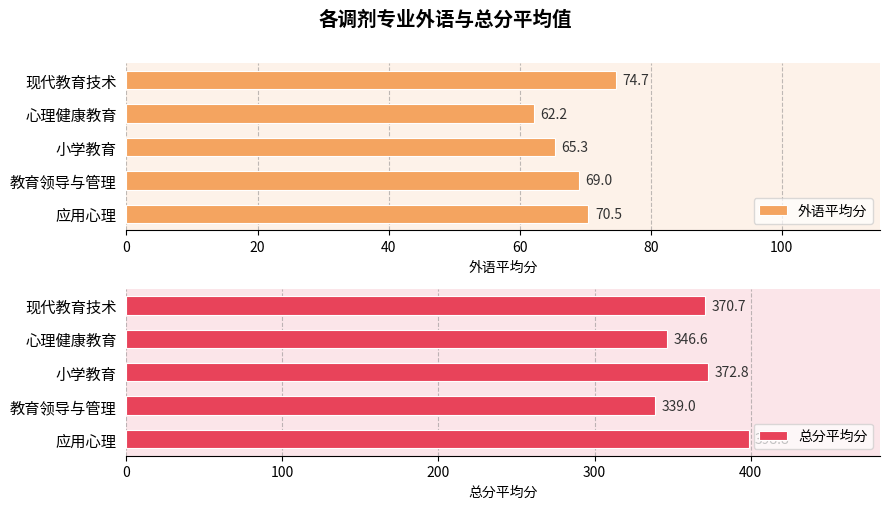

How many categories are shown in the chart?

5